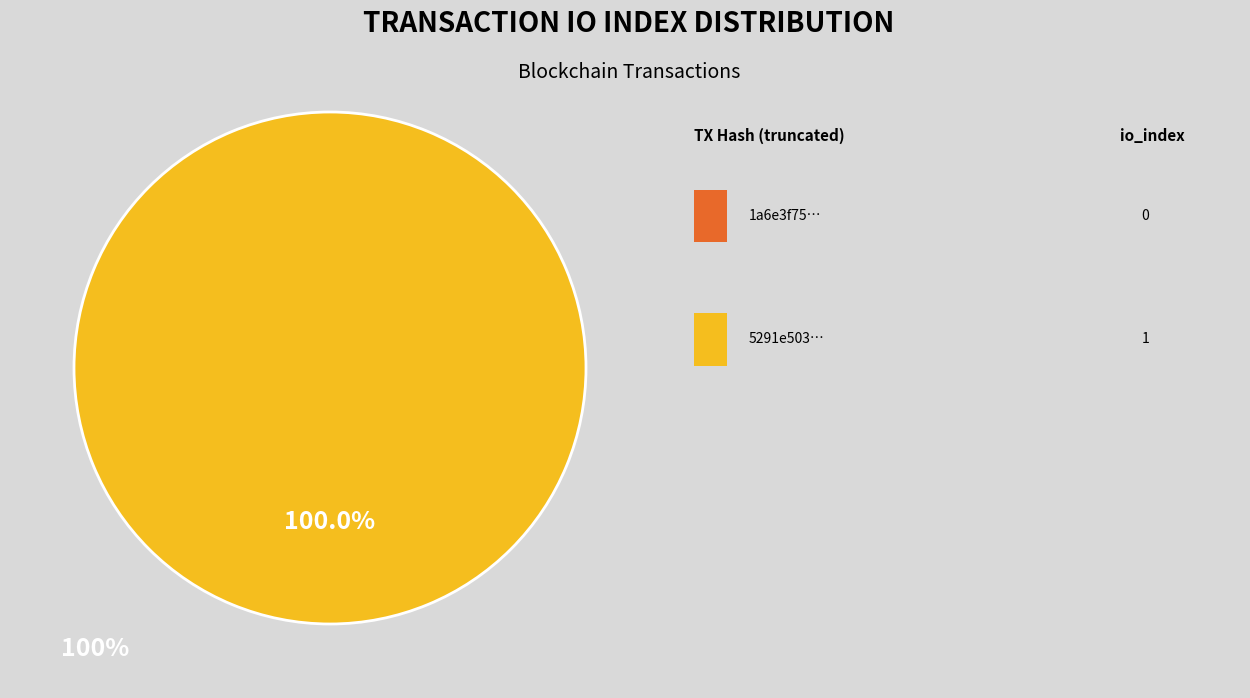

Is there any slice that represents more than half of the pie?

Yes